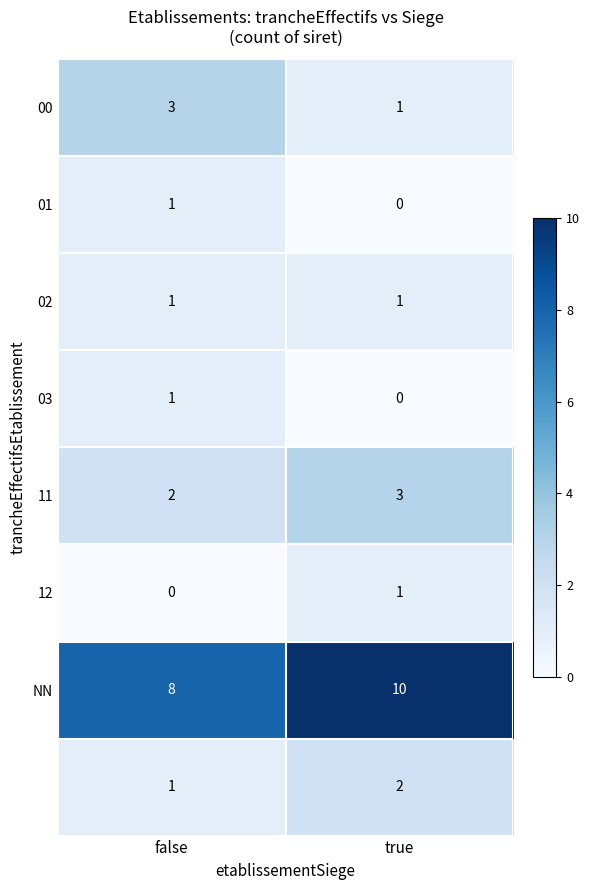

At which category is the sum across all series the highest?

true